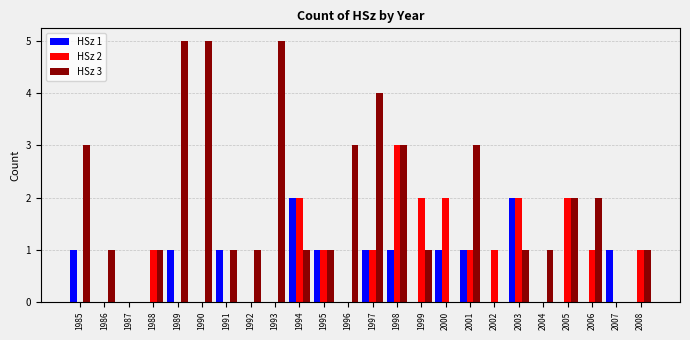

Is the value of HSz 2 at 2000 greater than the value of HSz 3 at 2008?

Yes